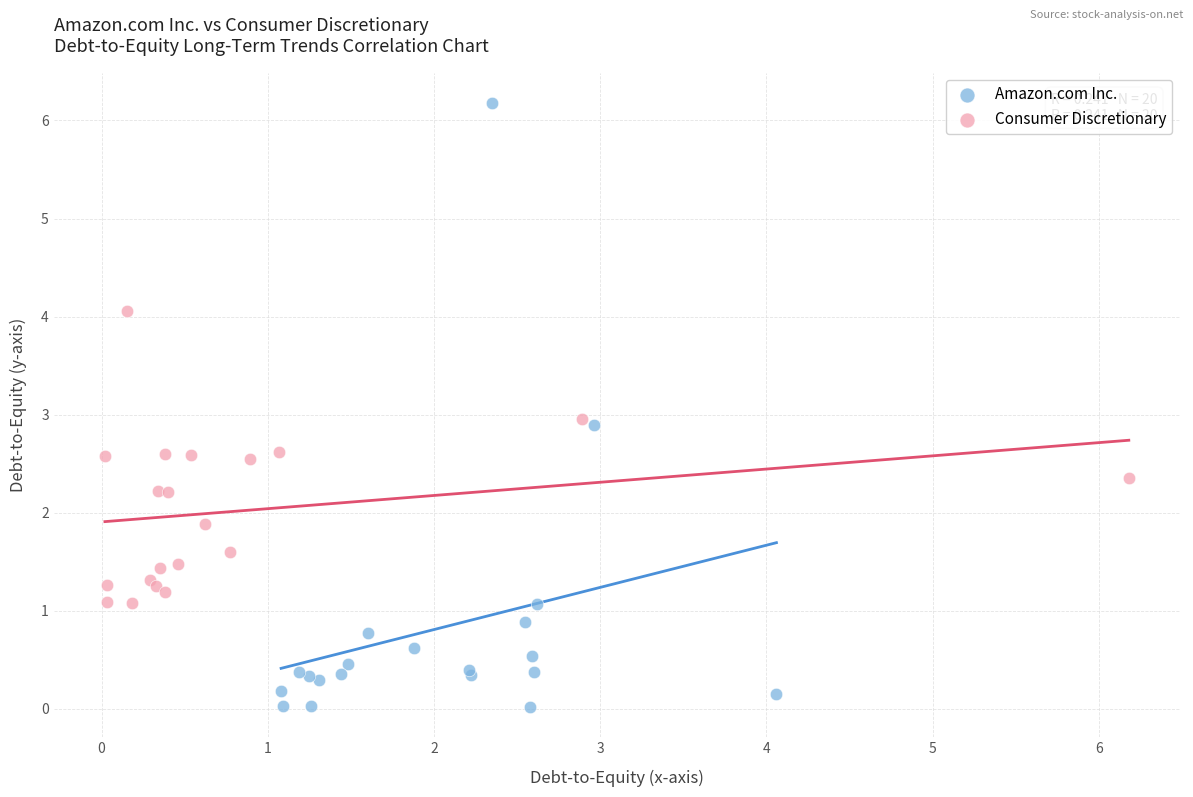

Which series has the largest Y range (max minus min)?

Amazon.com Inc.